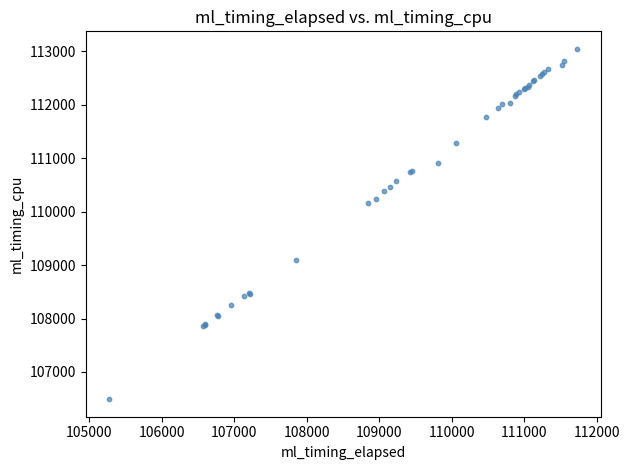

What Y value in the scatter plot is closest to 109768?

110157